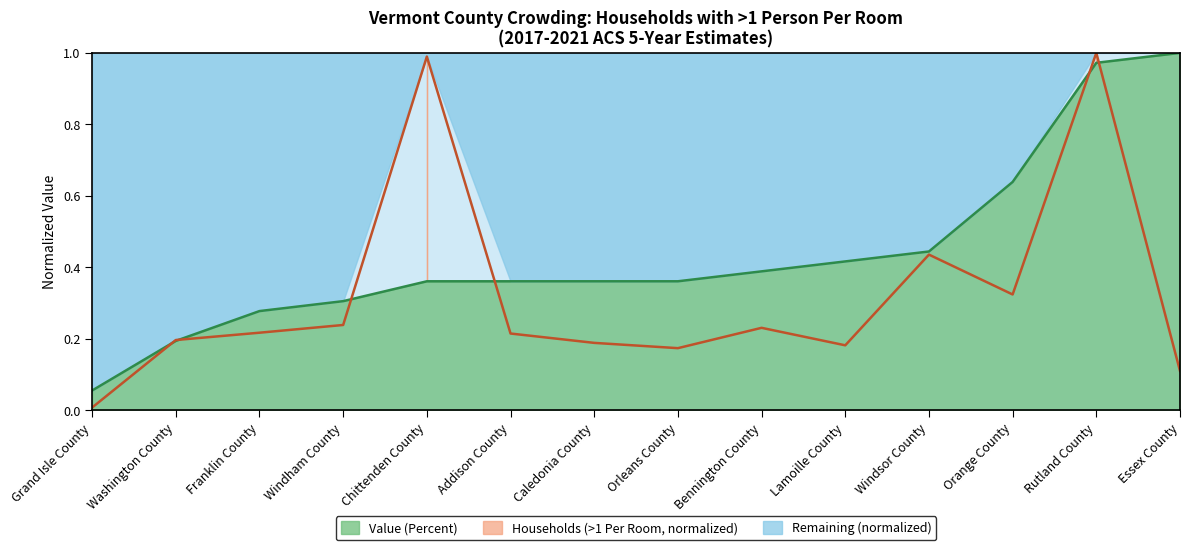

True or false: Value (Percent) and Households (with >1 Person Per Room) intersect in this chart.

True